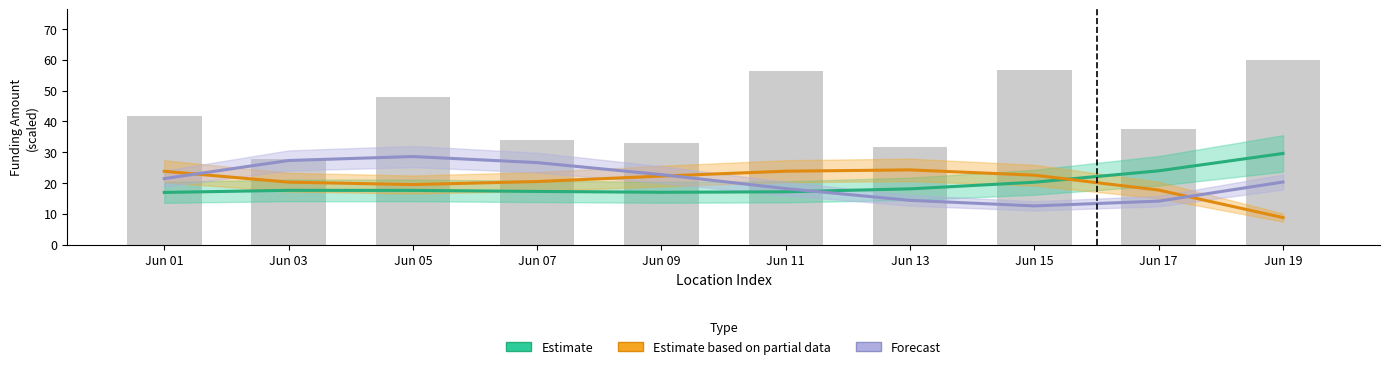

Count the number of data series in this chart.

3